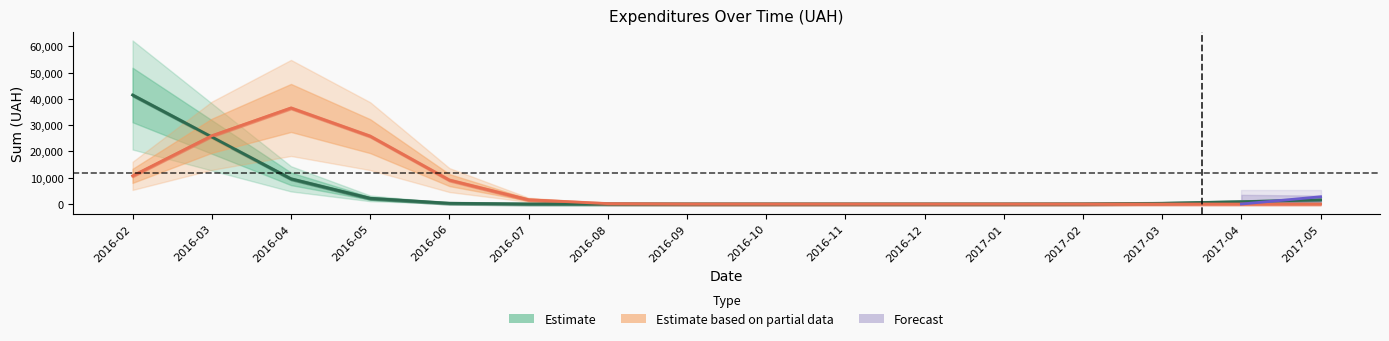

At how many categories does at least one series exceed 2935?

5